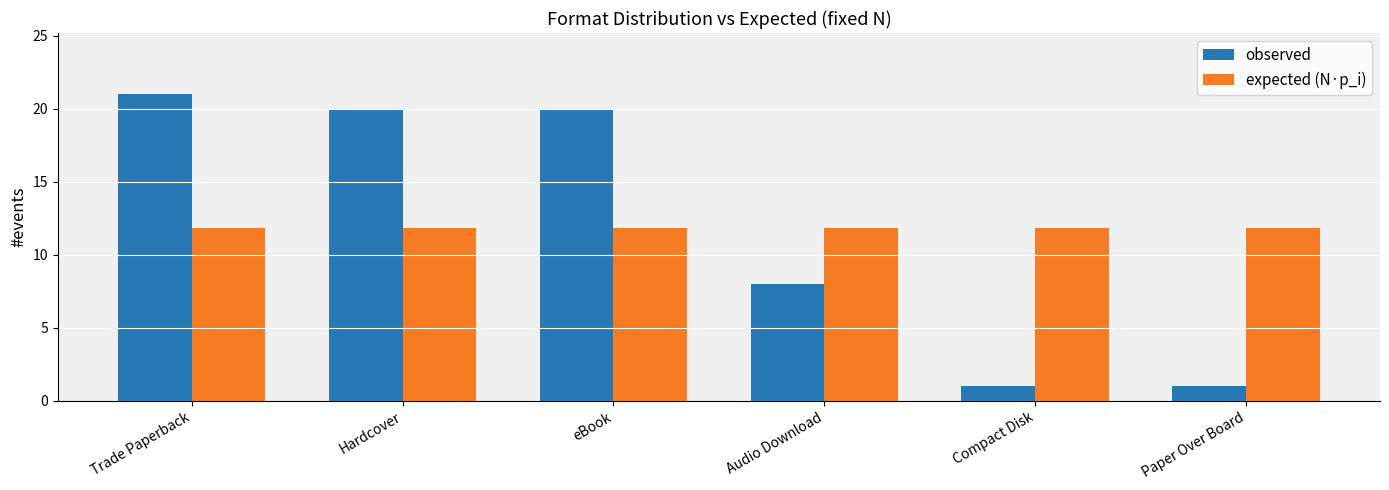

At which category is the sum across all series the highest?

Trade Paperback